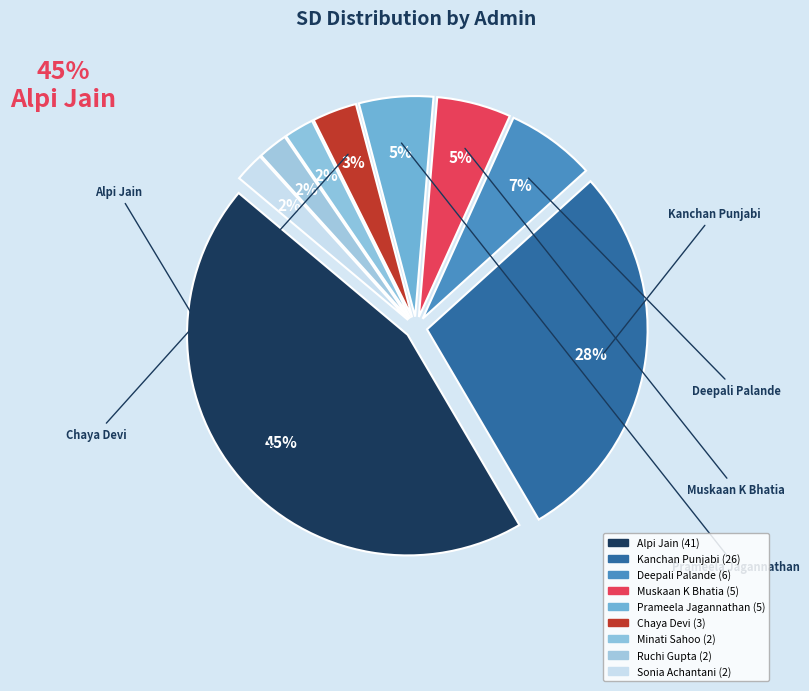

Count the number of slices in the pie.

9